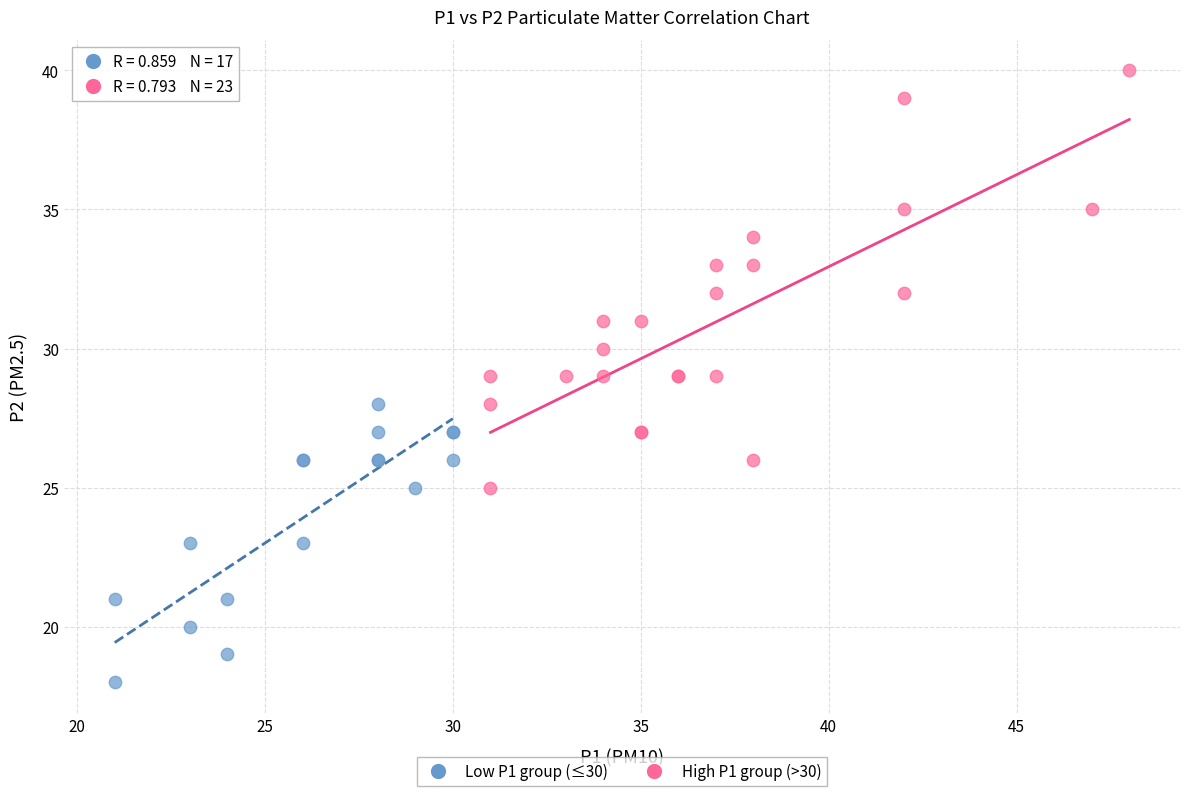

Which series contains the highest Y value?

High P1 group (>30)